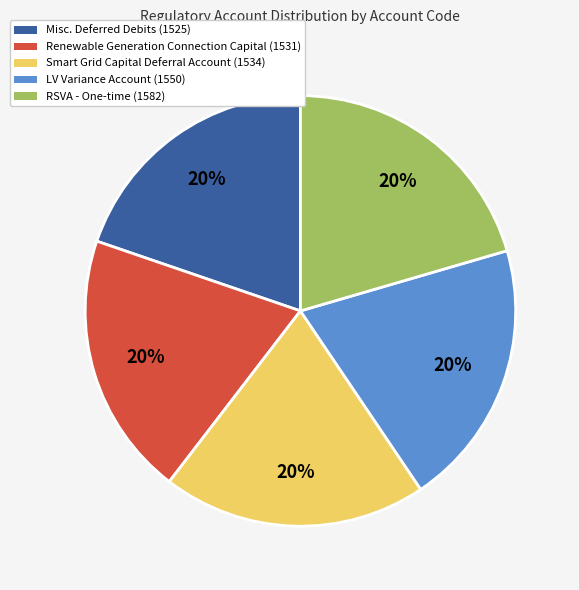

Is there a majority slice in this chart?

No